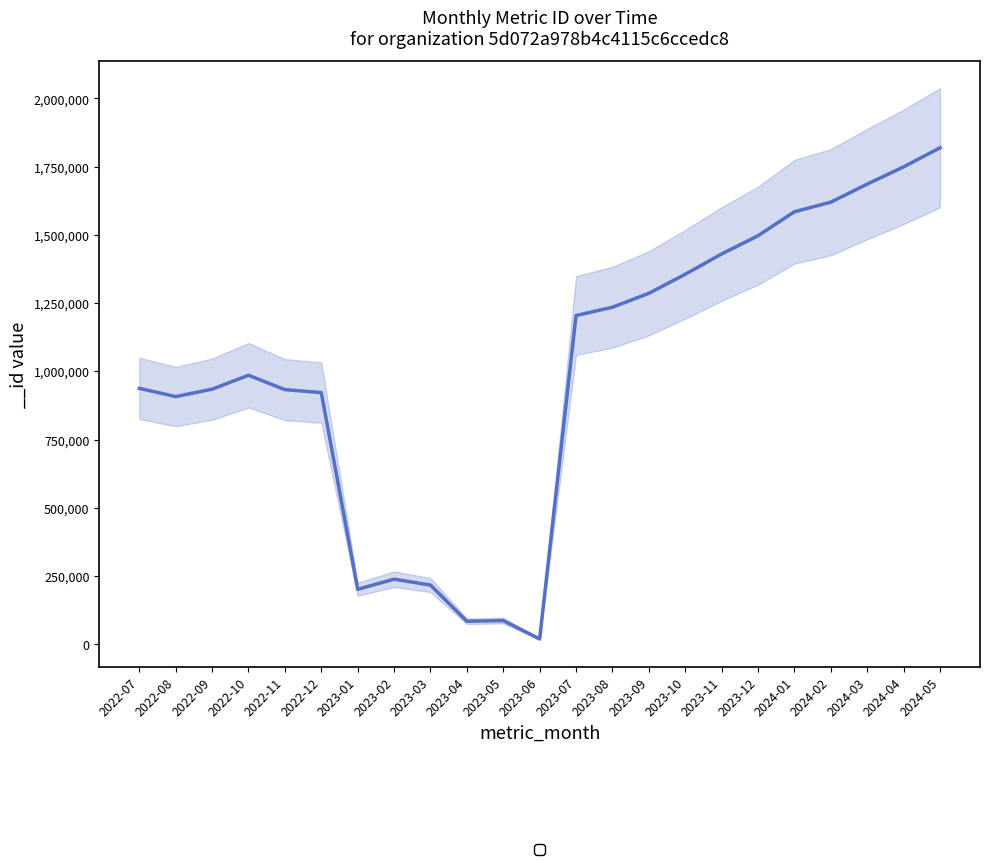

Rank the categories by value from highest to lowest.

2024-05, 2024-04, 2024-03, 2024-02, 2024-01, 2023-12, 2023-11, 2023-10, 2023-09, 2023-08, 2023-07, 2022-10, 2022-07, 2022-09, 2022-11, 2022-12, 2022-08, 2023-02, 2023-03, 2023-01, 2023-05, 2023-04, 2023-06